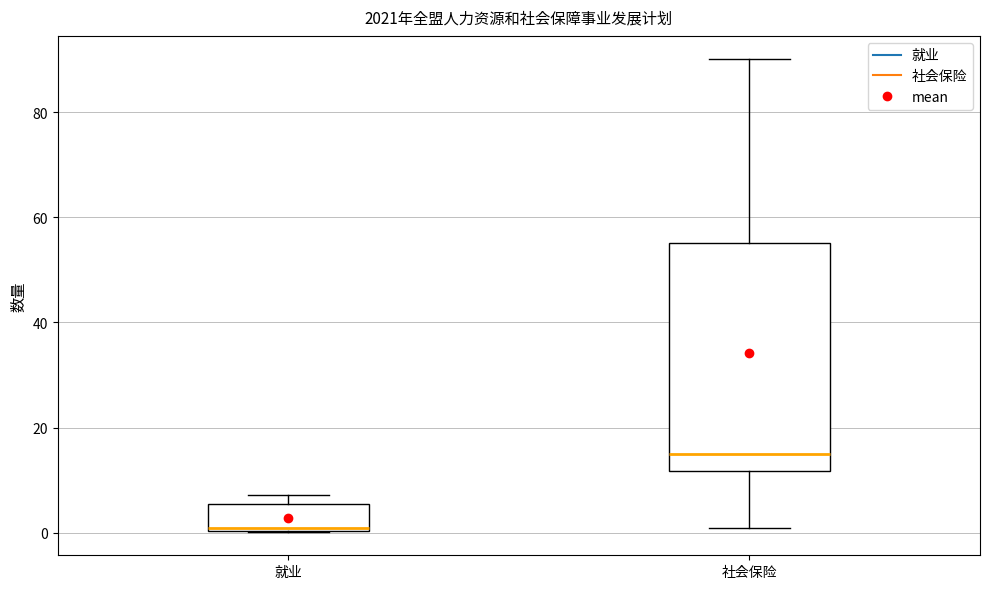

Reading left to right, transcribe this box plot: for each box, give where its median line is, the range the box spans, and where its two whiskers end, as read against the y-axis. The values are not printed on the chart, so give them approximately, as read against the axis.

就业: median 0, box 0 to 6, whiskers 0 to 8
社会保险: median 14, box 12 to 56, whiskers 2 to 90